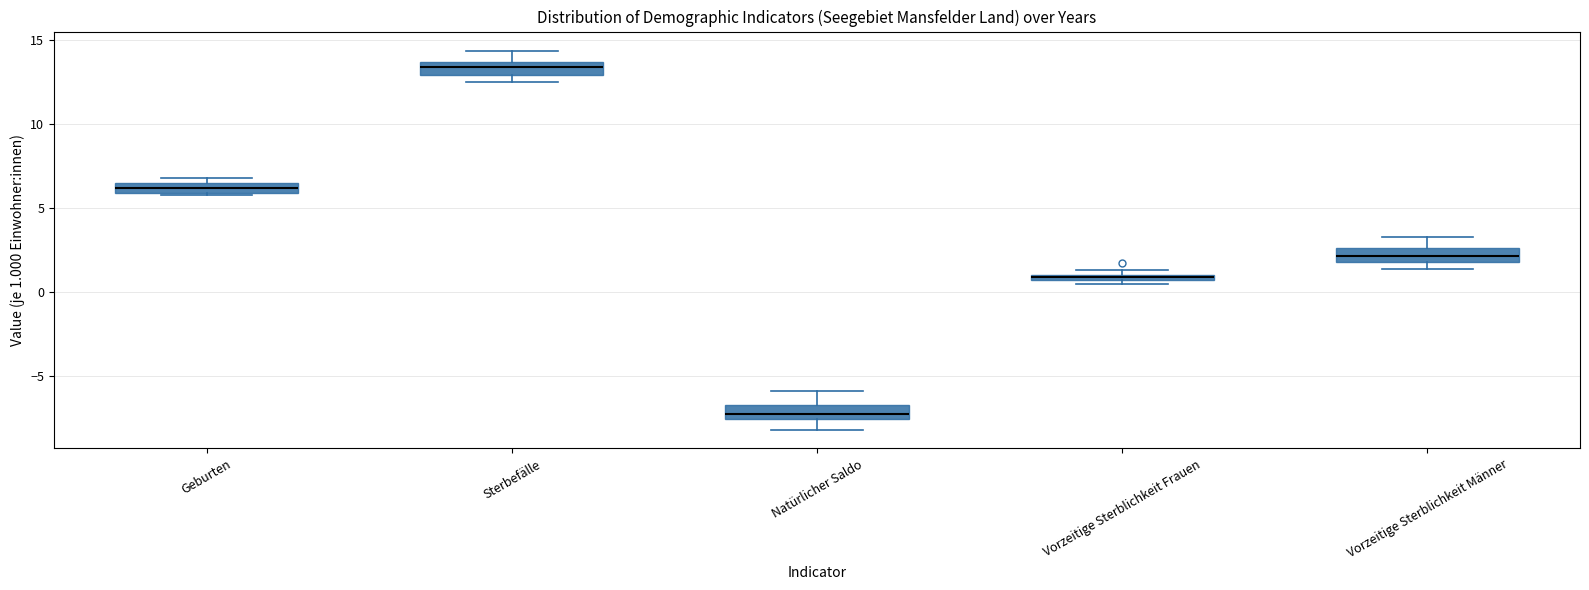

Where is the lower edge of the box for Natürlicher Saldo on the y-axis? The values are not printed on the chart, so give them approximately, as read against the axis.

-7.5